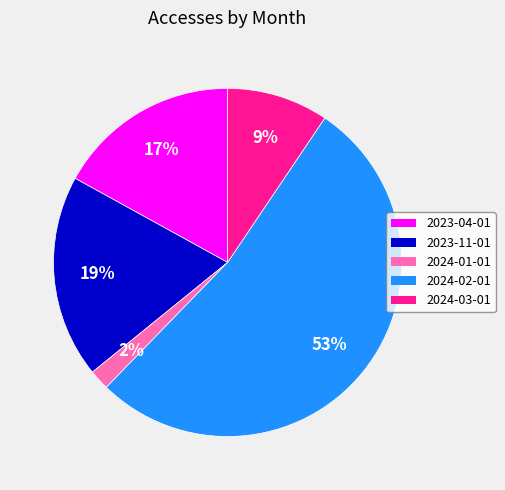

Combined, do 2023-04-01 and 2023-11-01 account for over 50%?

No